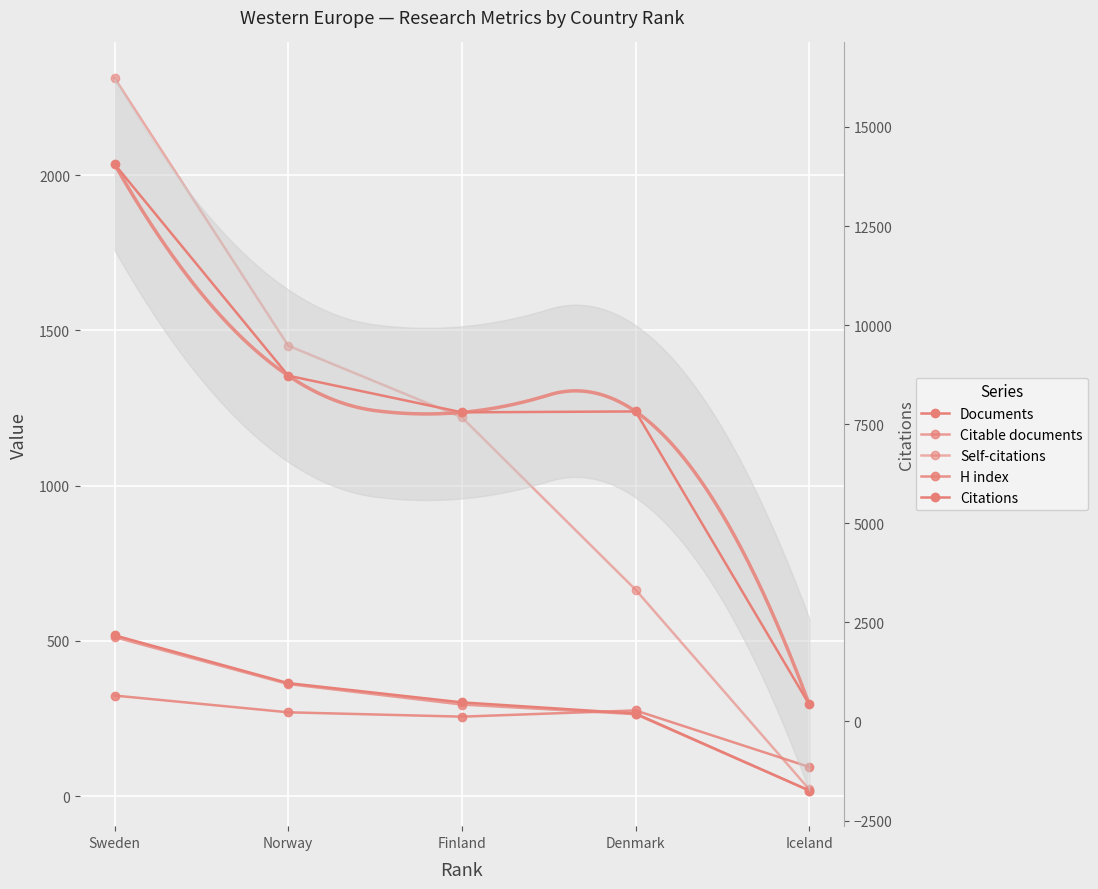

True or false: Citable documents and H index intersect in this chart.

True